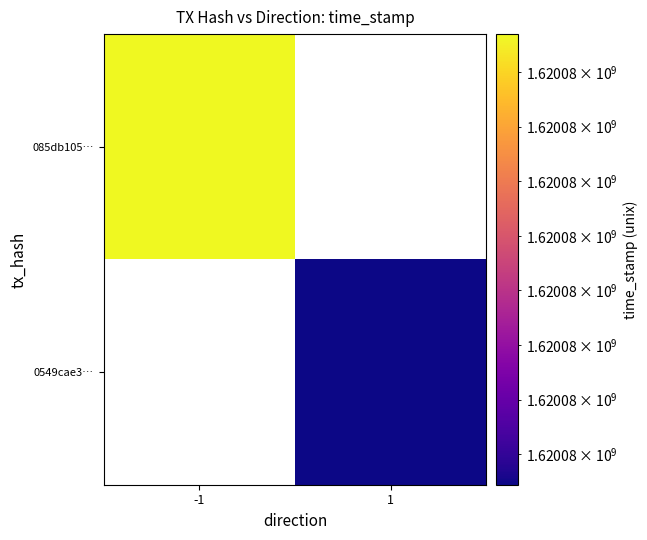

How many values in 085db105… are above zero?

1